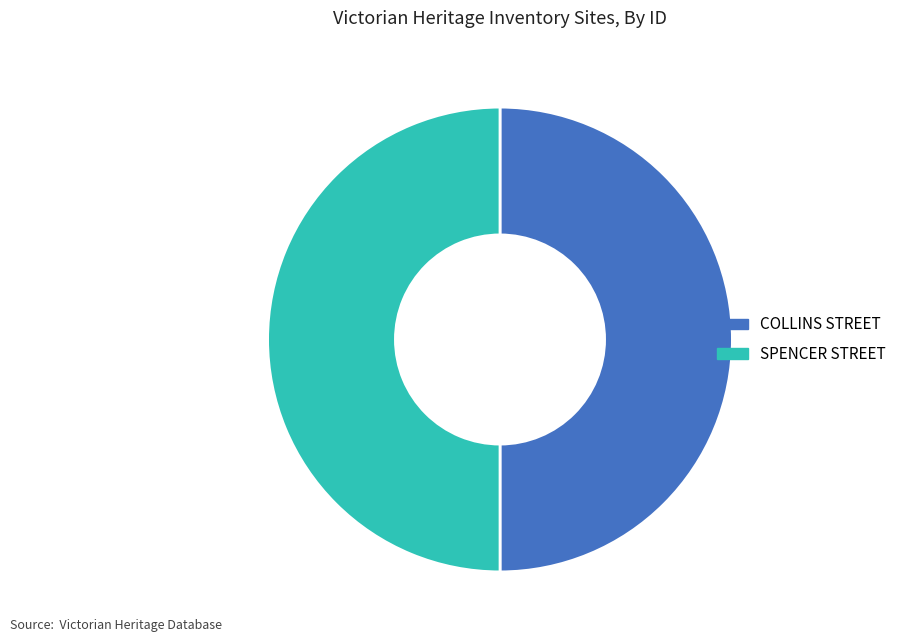

Do COLLINS STREET and SPENCER STREET together represent more than half of the pie?

Yes